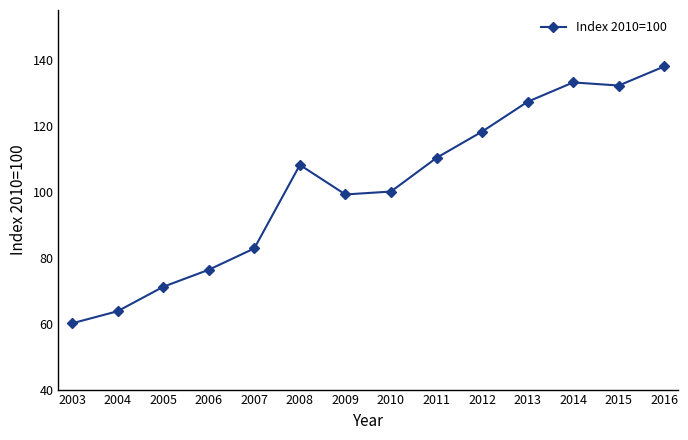

What is the minimum value shown in the chart?

60.1